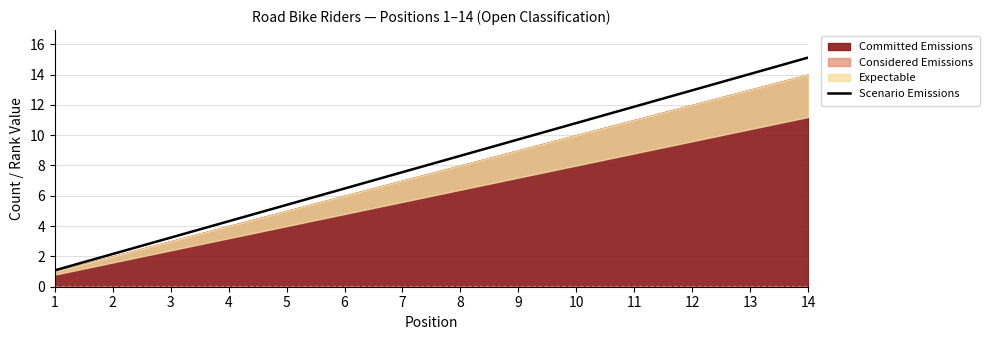

Reading right to left, what are all the values shown in this chart?

15.1	14.0	13.0	11.9	10.8	9.7	8.6	7.6	6.5	5.4	4.3	3.2	2.2	1.1